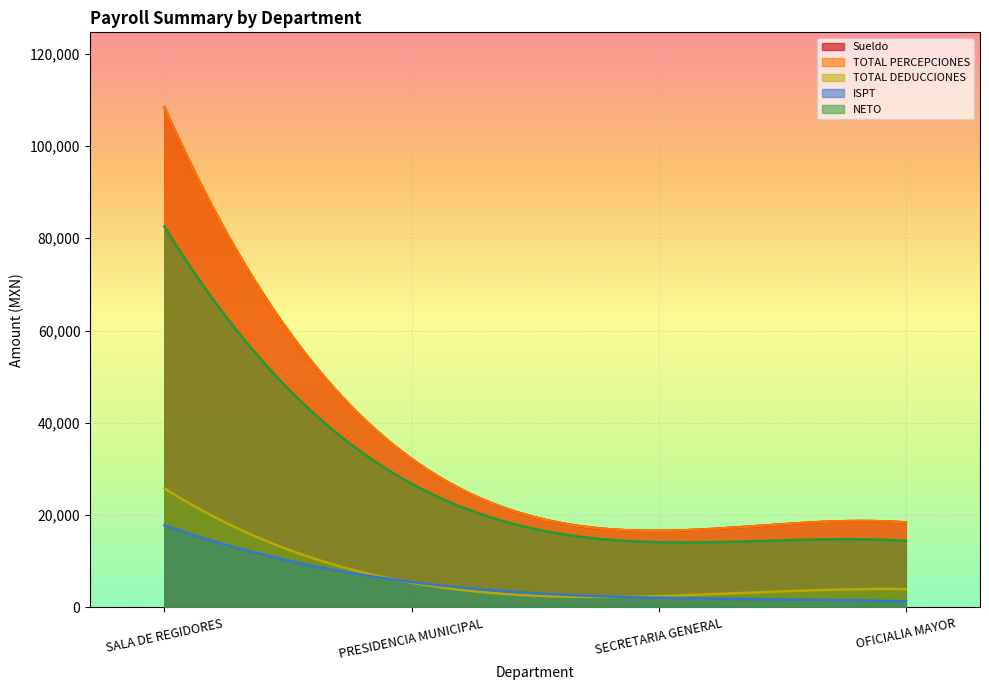

What is the value of the Sueldo point at the 3rd from the left?

16604.7